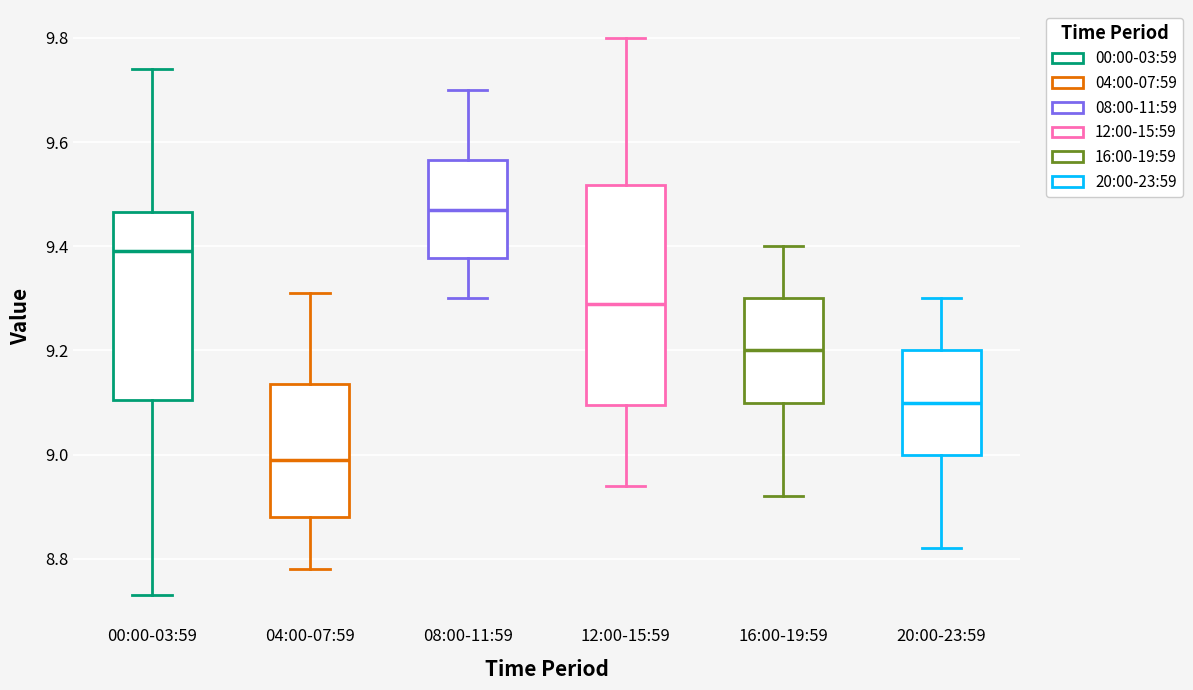

Which box is the tallest, from its lower edge to its upper edge?

12:00-15:59